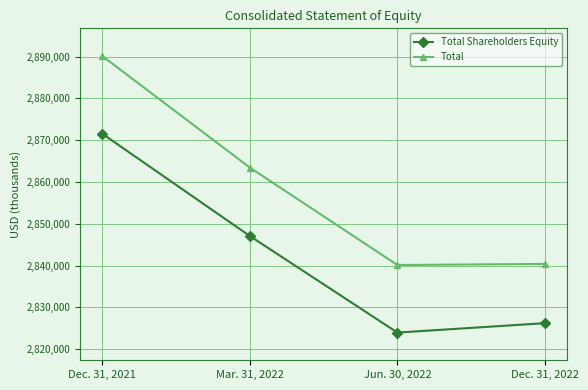

True or false: Total and Total Shareholders Equity cross at least once.

False